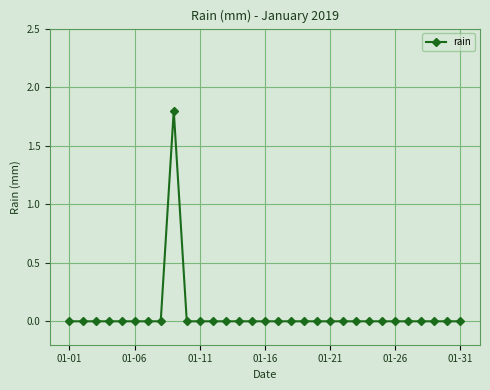

Is this an area chart (filled region under the line)?

No